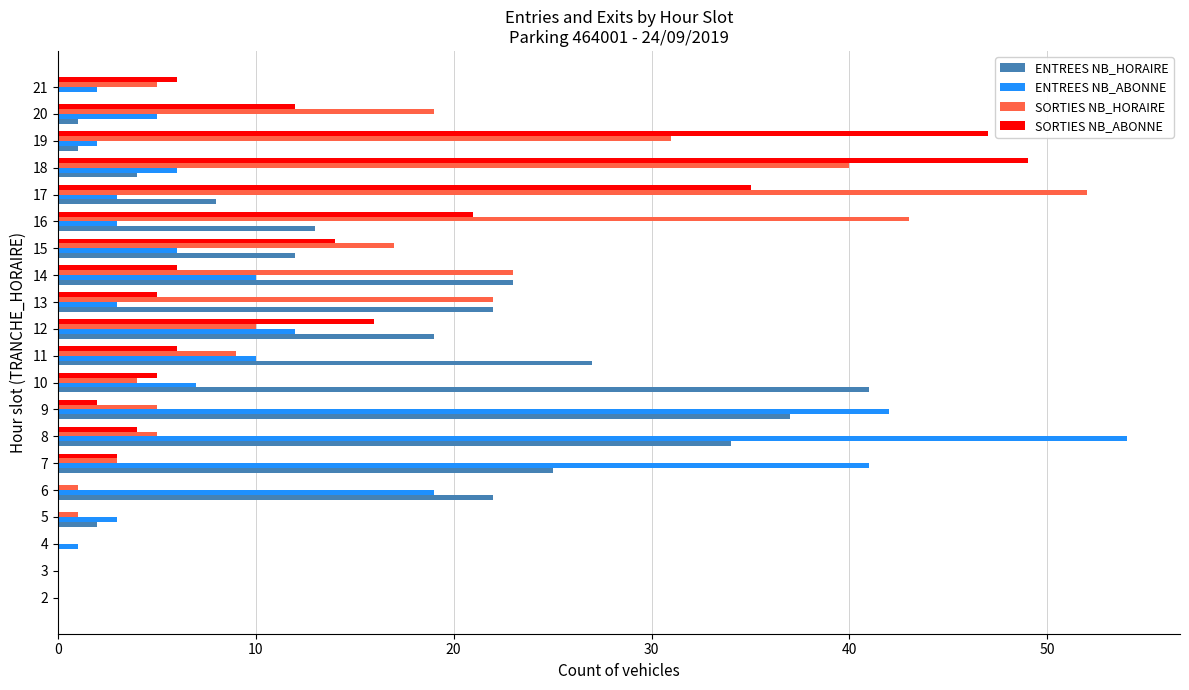

The SORTIES NB_HORAIRE series shows 40 at 18. True or false?

True